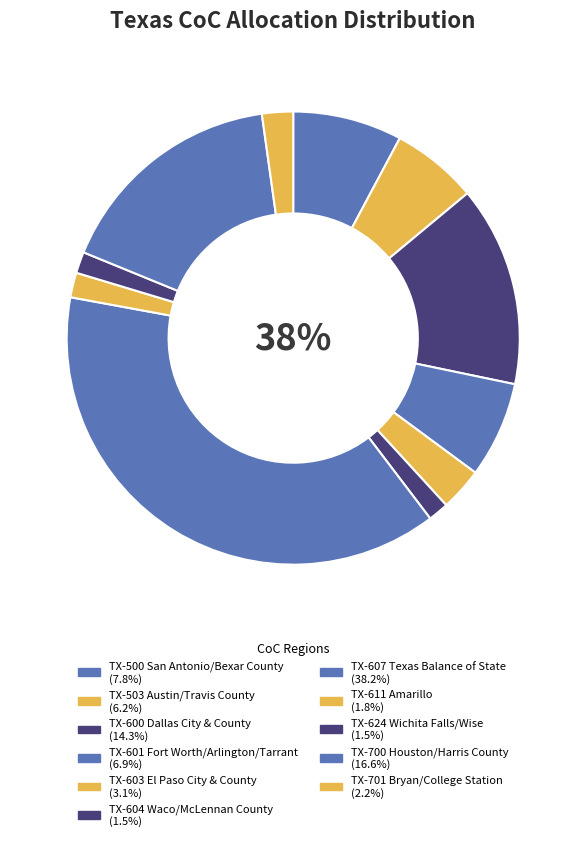

To the nearest percent, what is the combined percentage of TX-607 Texas Balance of State and TX-601 Fort Worth/Arlington/Tarrant?

45%